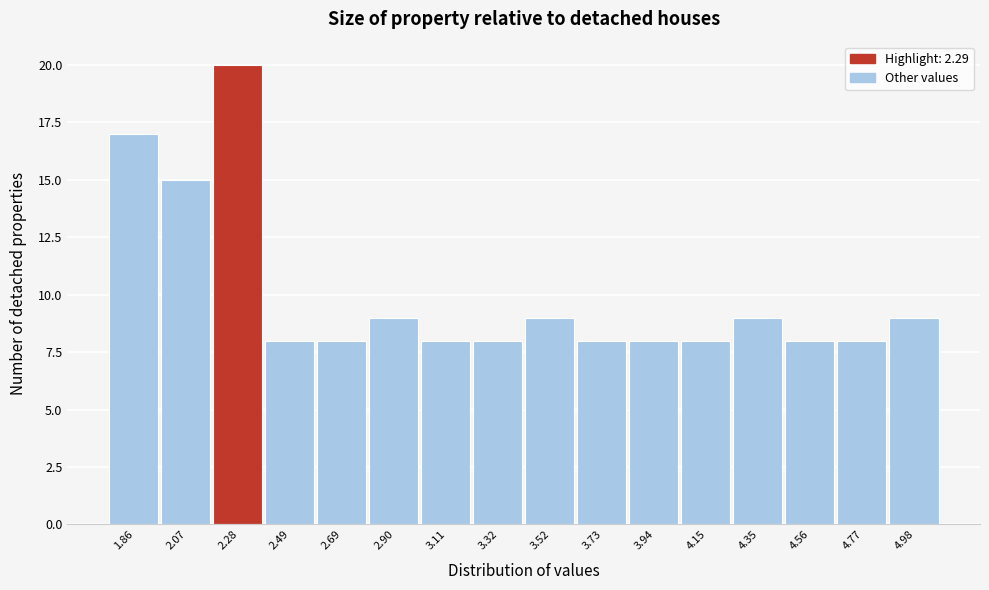

What is the height of the bar covering 4.65 to 4.85 on the x-axis? Neither the bar edges nor the heights are printed on the chart, so give them approximately, as read against the axes.

8